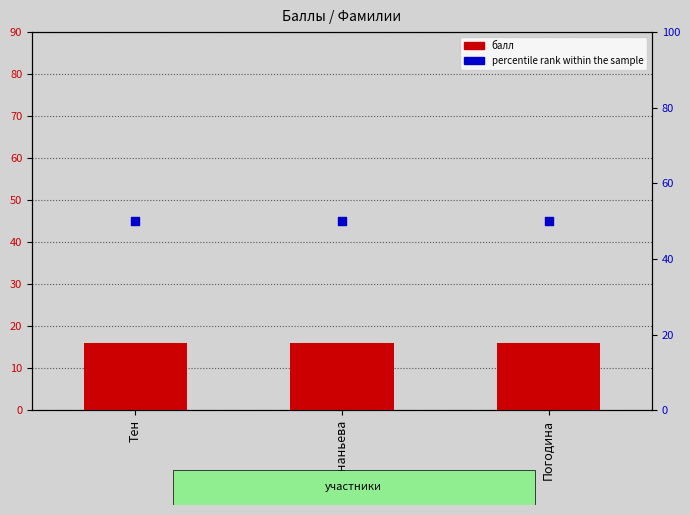

Which series reaches the maximum Y coordinate?

percentile rank within the sample